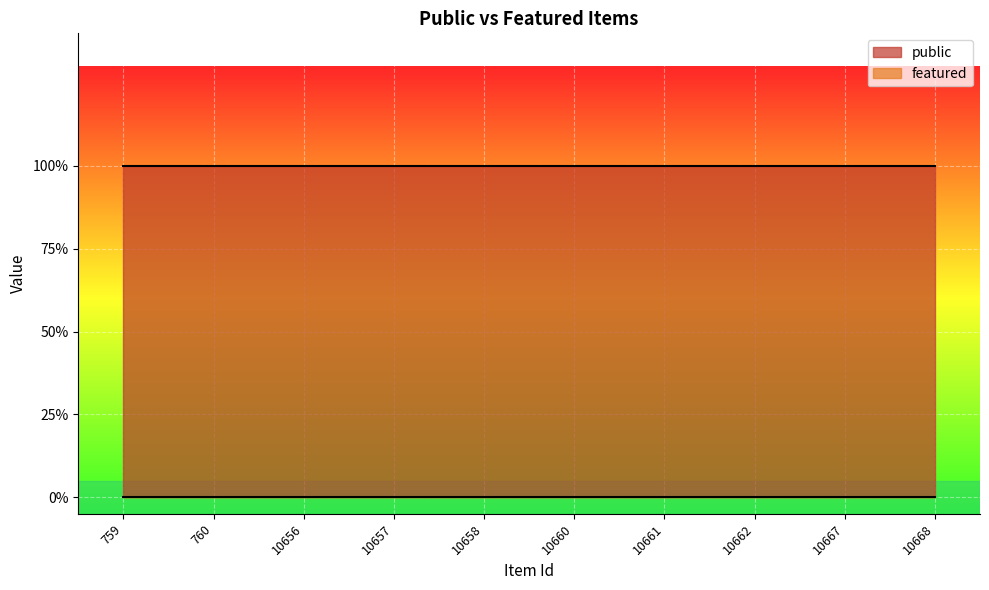

How many series are shown in this chart?

2